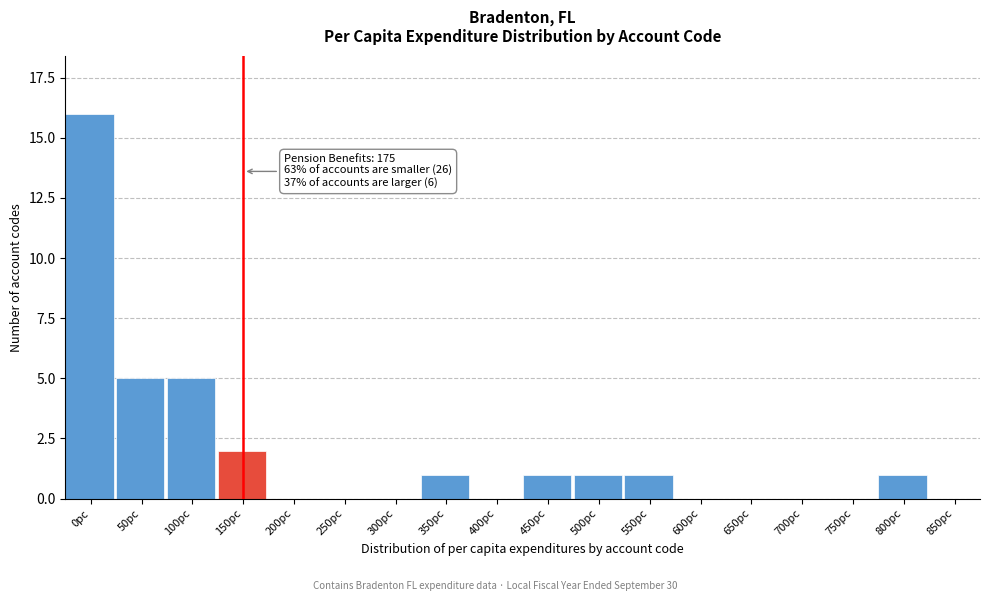

Reading right to left, transcribe all the data shown in this chart.

850pc=0	800pc=1	750pc=0	700pc=0	650pc=0	600pc=0	550pc=1	500pc=1	450pc=1	400pc=0	350pc=1	300pc=0	250pc=0	200pc=0	150pc=2	100pc=5	50pc=5	0pc=16